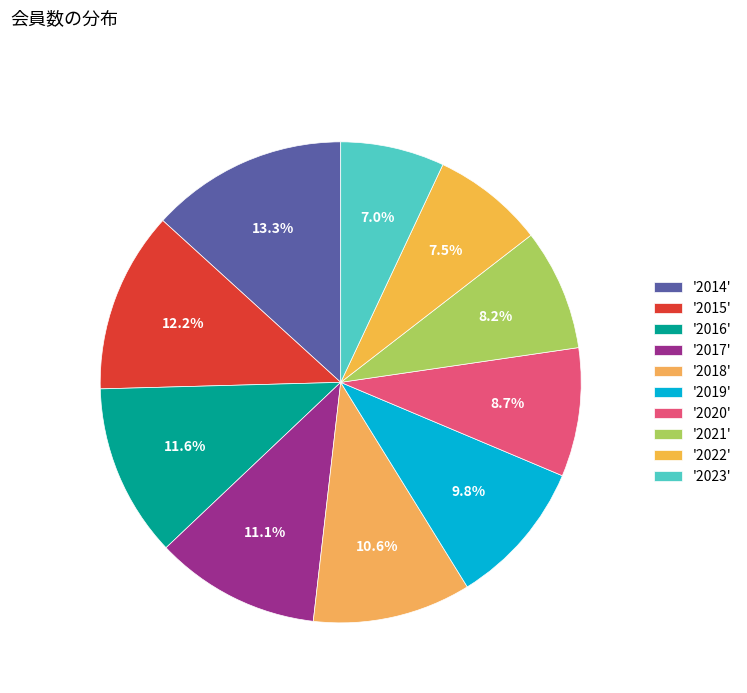

Count the number of slices in the pie.

10